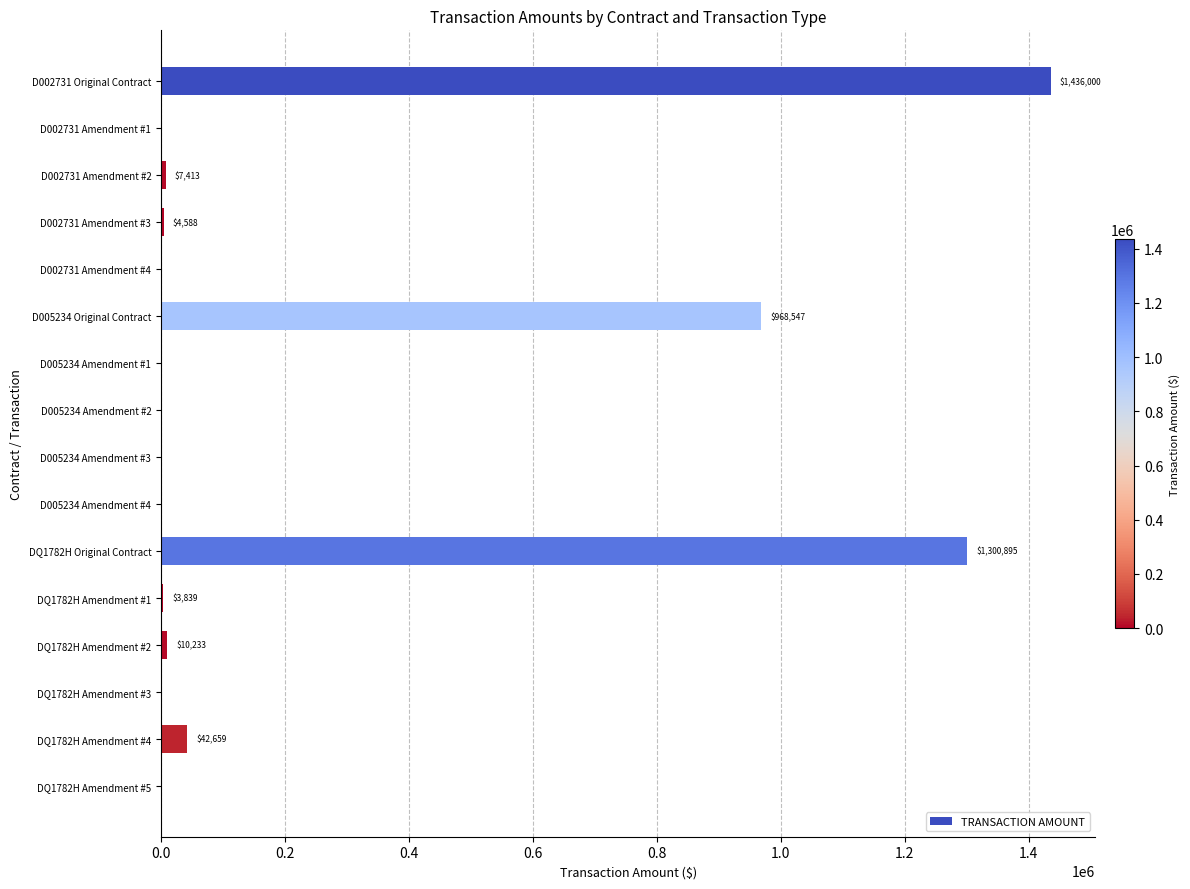

What is the maximum value shown in the chart?

1436000